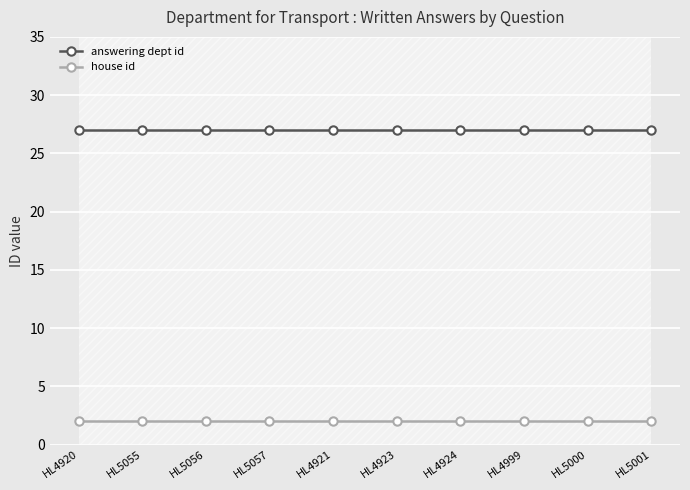

What are all the series names shown in the legend?

answering dept id, house id